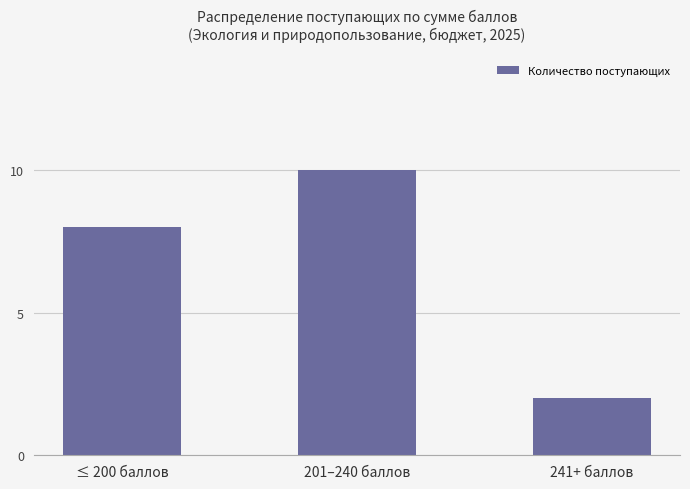

Reading right to left, extract all data points from this chart.

2	10	8